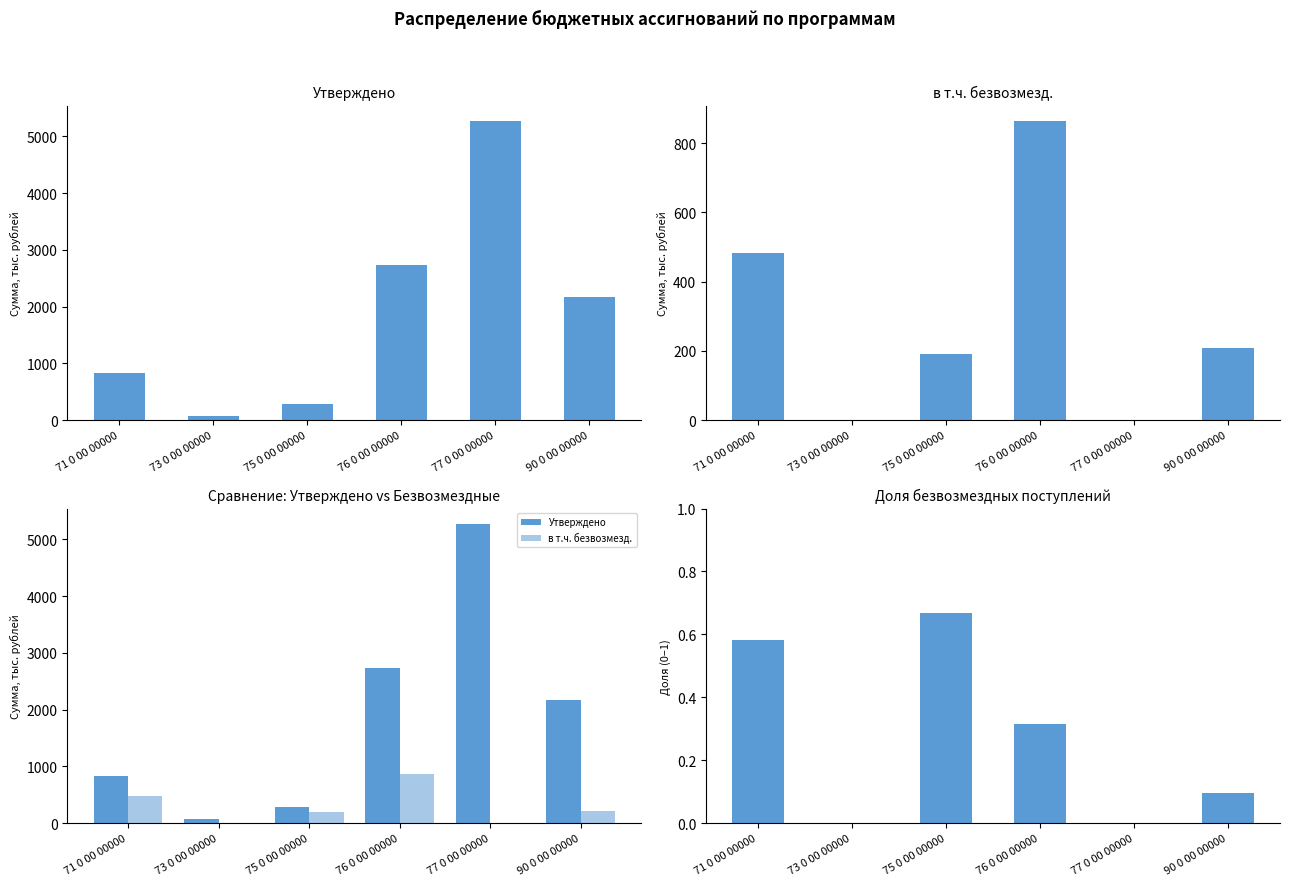

Between 73 0 00 00000 and 76 0 00 00000, which series saw the biggest shift?

Утверждено